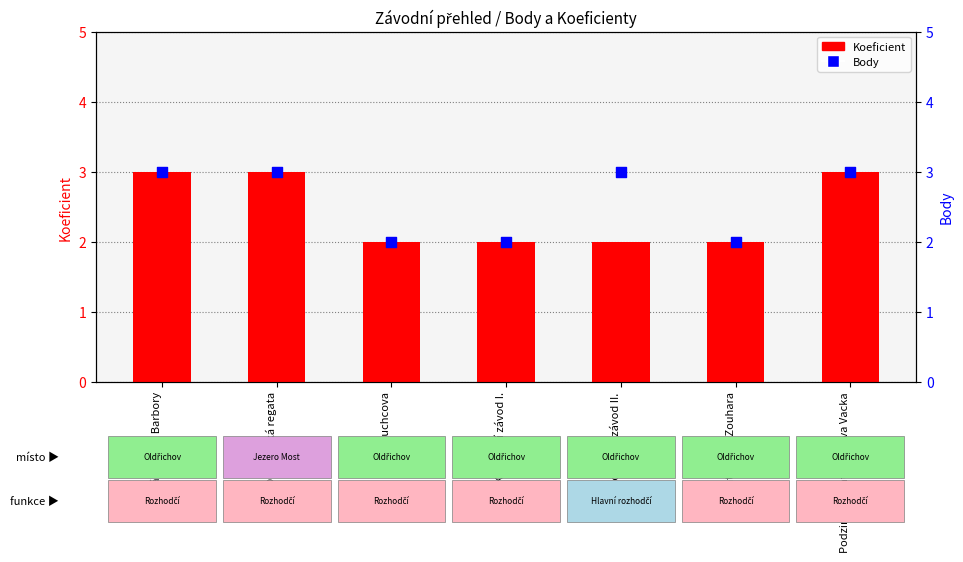

Which series has the largest total across all categories?

Body